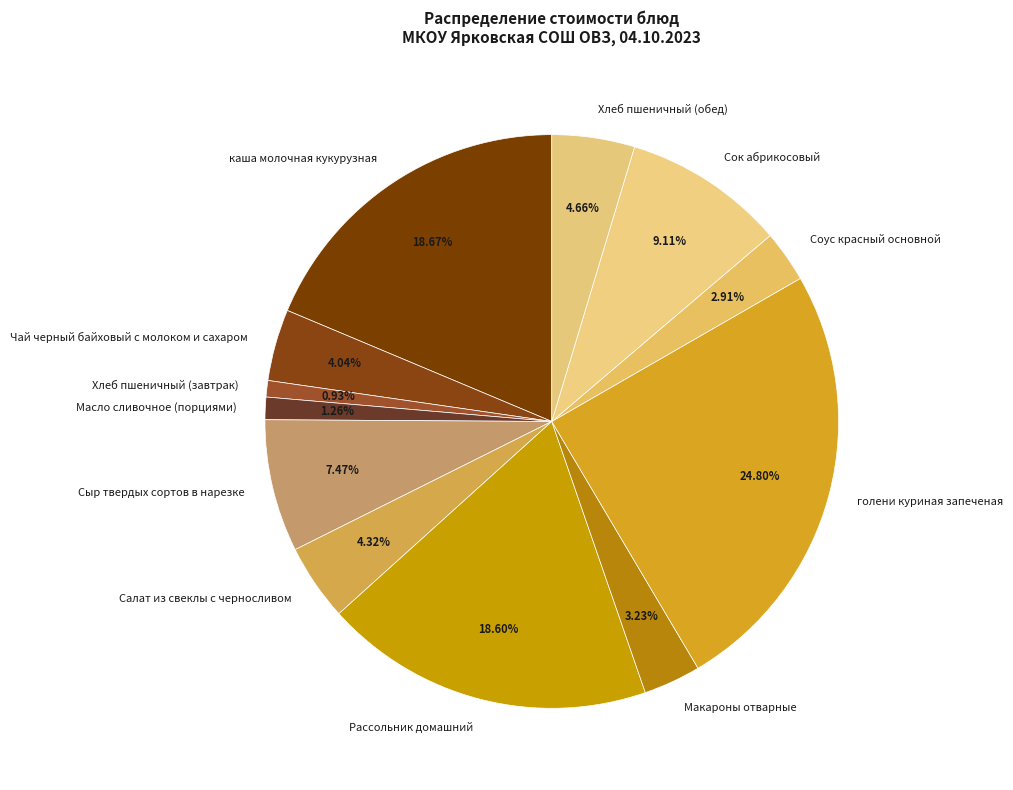

Which category has the biggest portion of the pie?

голени куриная запеченая